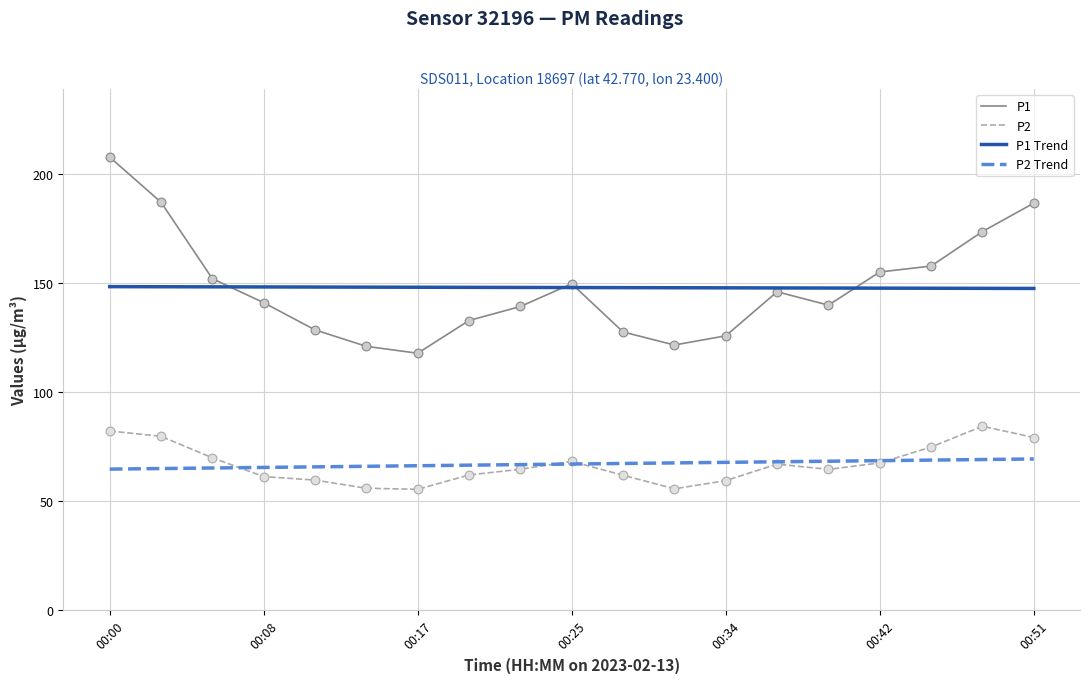

What is the lowest value of the P1 Trend series?

147.5